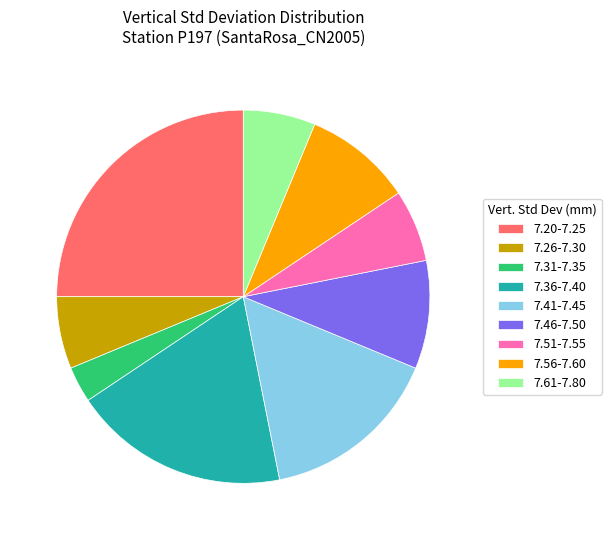

Is it true that 7.36-7.40 is 9% of the pie?

False